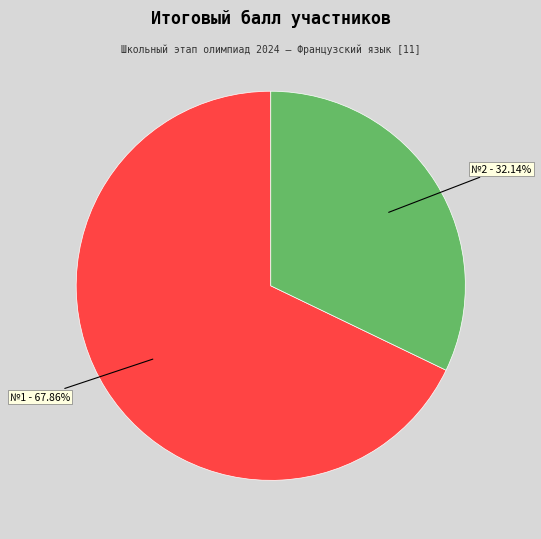

What is the ratio of the value at №1 - 67.86% to the value at №2 - 32.14%?

2.1